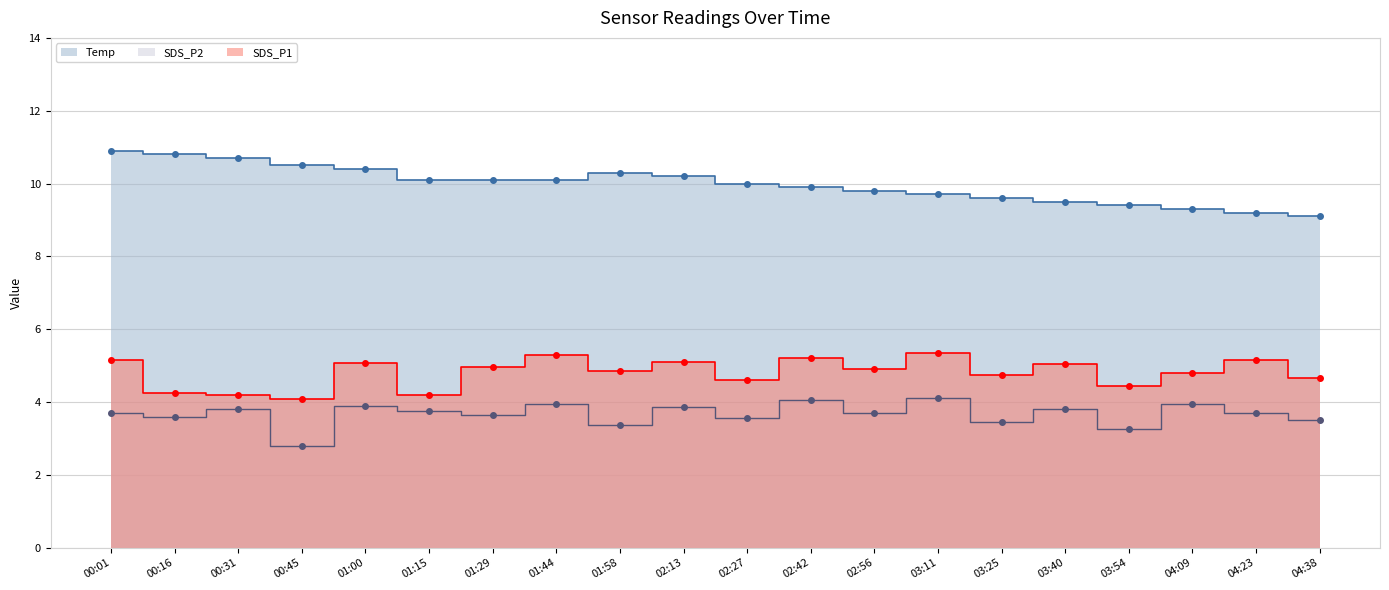

What is the maximum value shown in the chart?

10.9